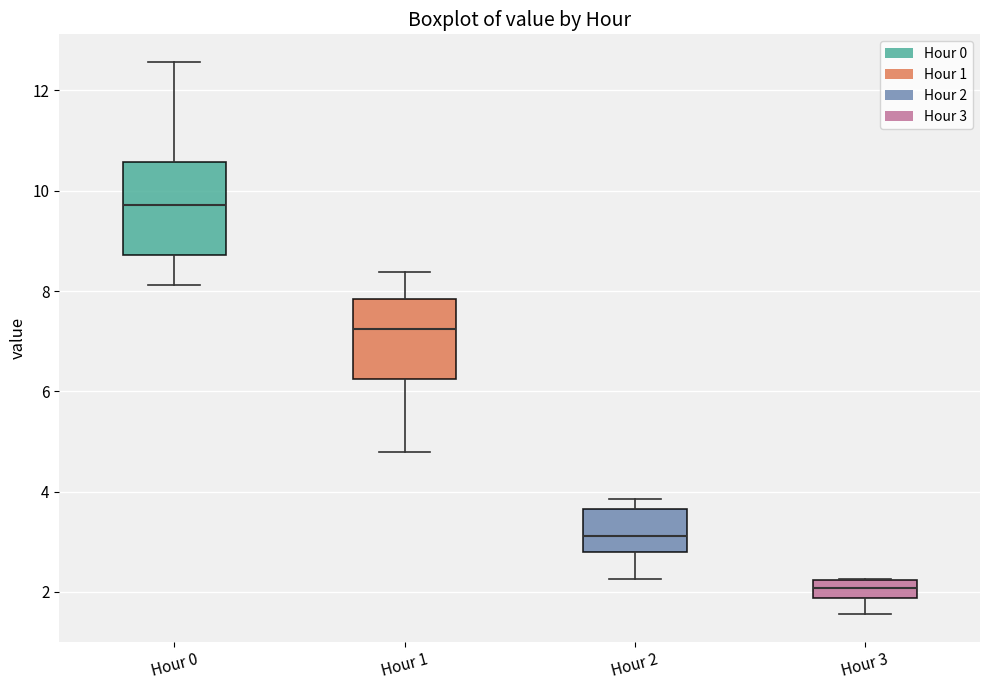

Comparing the boxes themselves (not the whiskers), which one is the tallest?

Hour 0